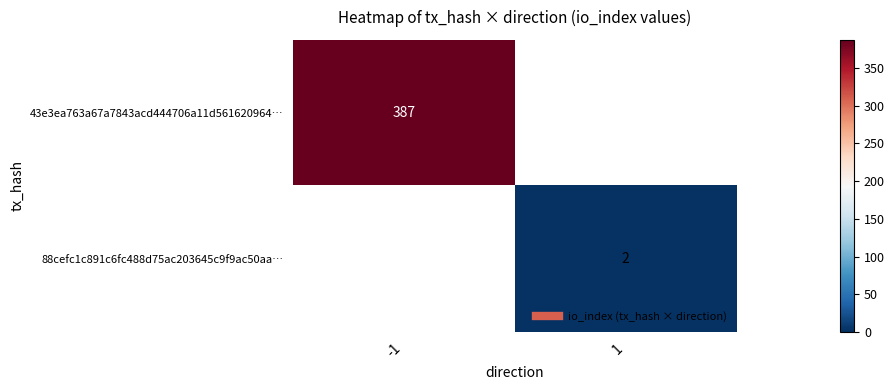

The 88cefc1c891c6fc488d75ac203645c9f9ac50aa… series shows 3.1 at 1. True or false?

False